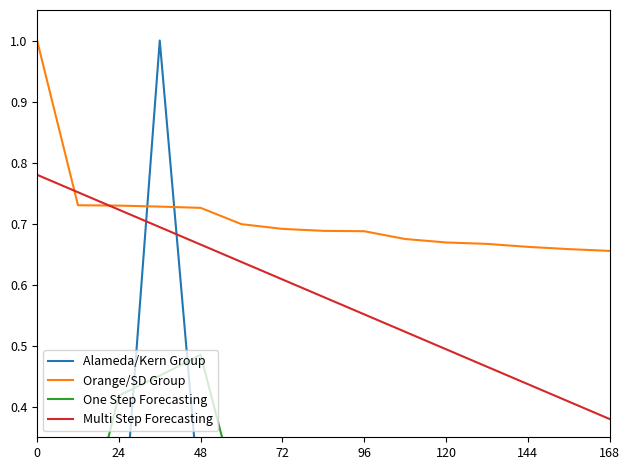

What is the maximum value for Orange/SD Group?

1.0